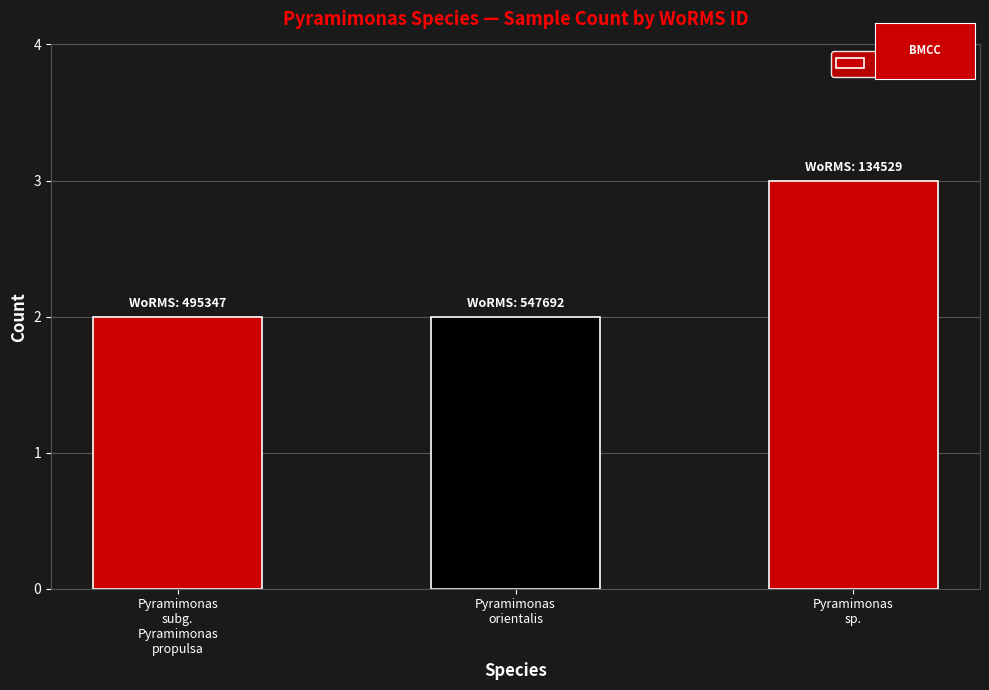

What is the sum of the values at Pyramimonas
subg.
Pyramimonas
propulsa and Pyramimonas
orientalis?

4